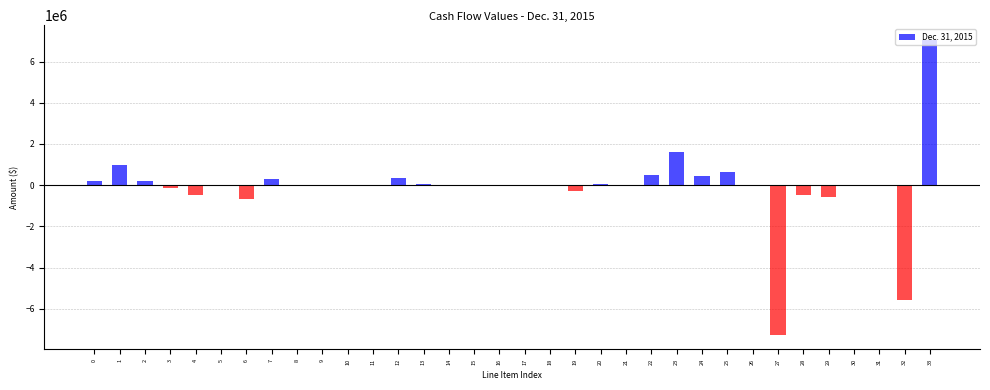

What is the maximum value shown in the chart?

7051227